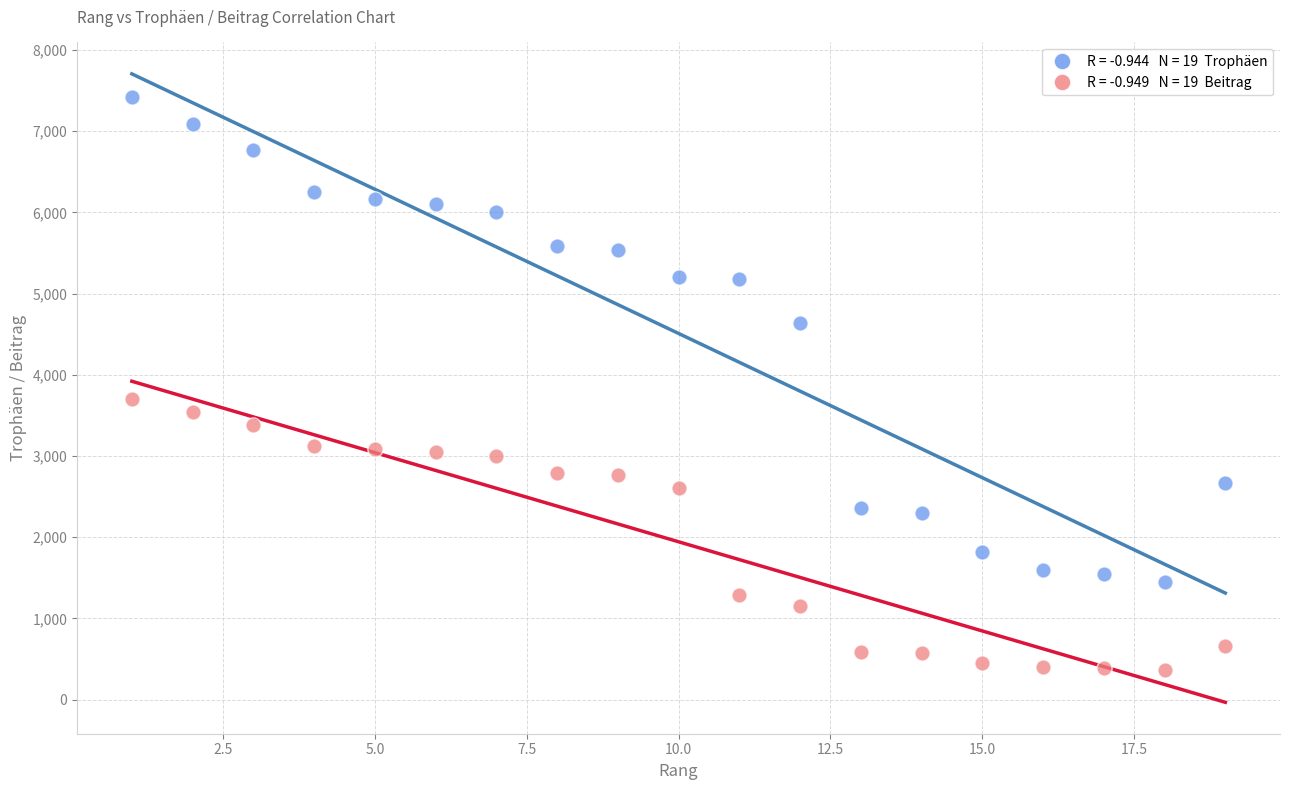

Across all series, what Y value is closest to 3890?

3708